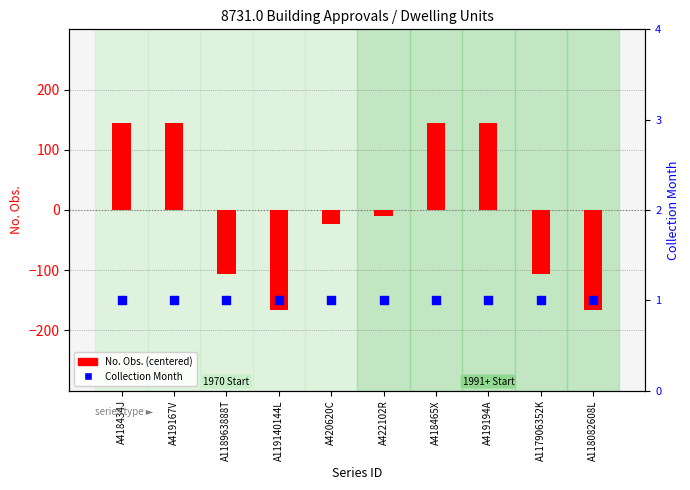

What is the total value across all series at A422102R?

-9.8